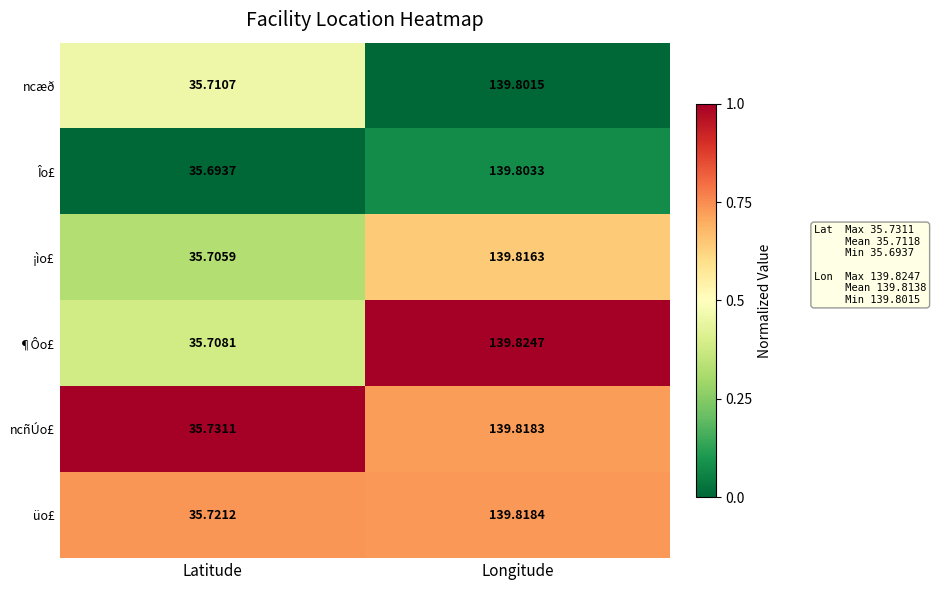

Which series changed the most between Latitude and Longitude?

¶Ôo£